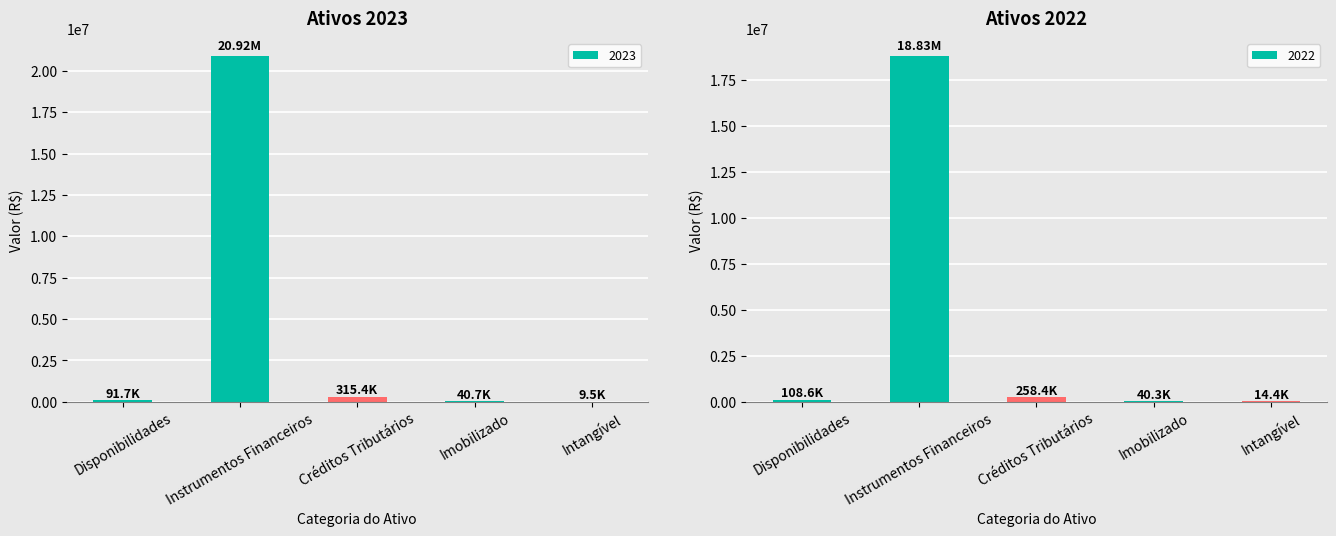

Which series has the largest total across all categories?

2023